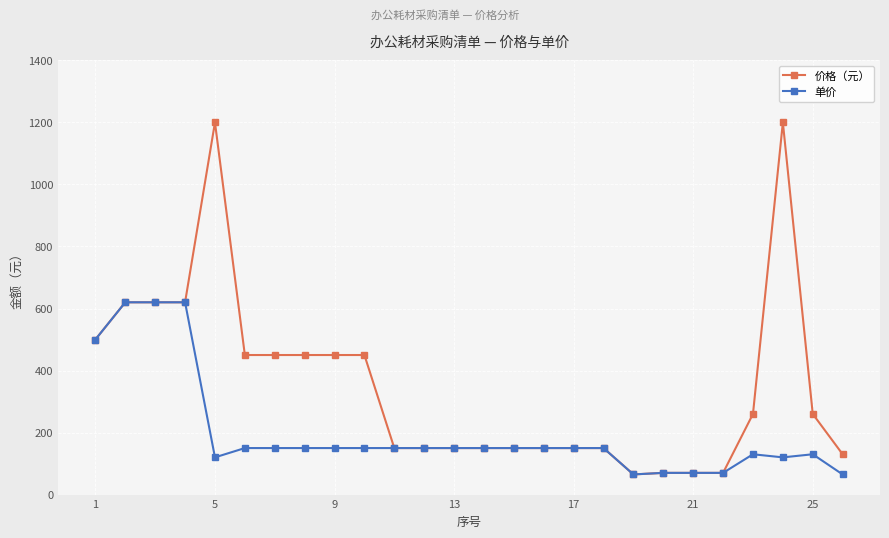

Does the chart have visible grid lines?

Yes